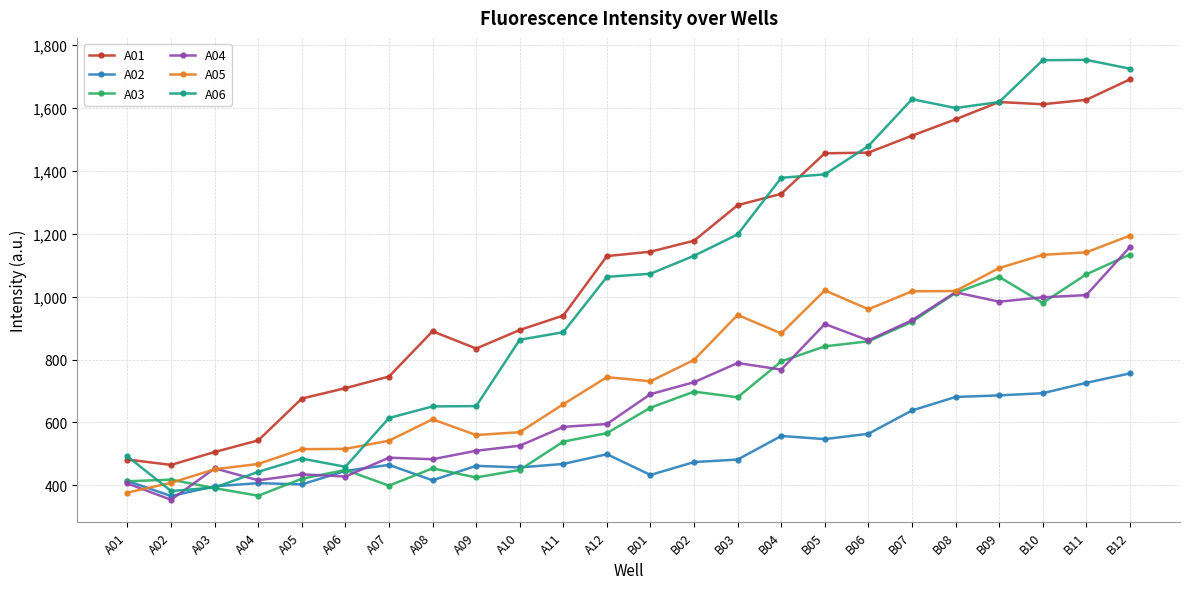

What is the label of the 13th point from the right?

A12